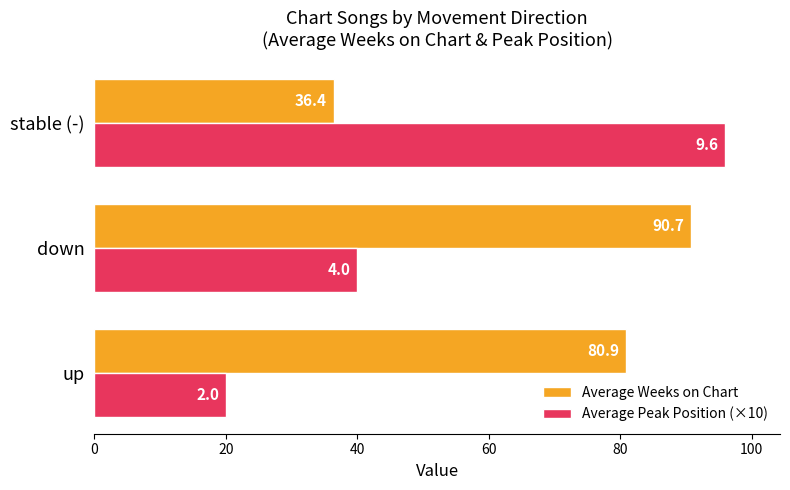

Read the Average Peak Position (×10) value at down.

40.0